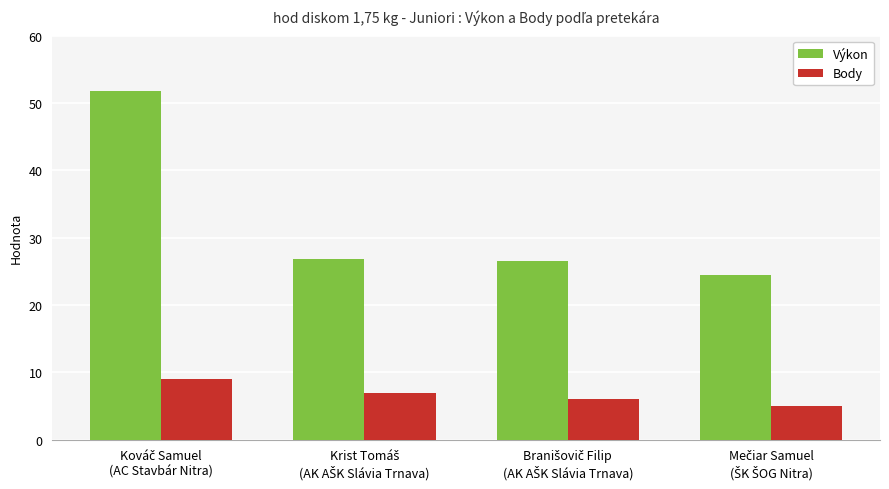

What is the lowest value of the Výkon series?

24.4